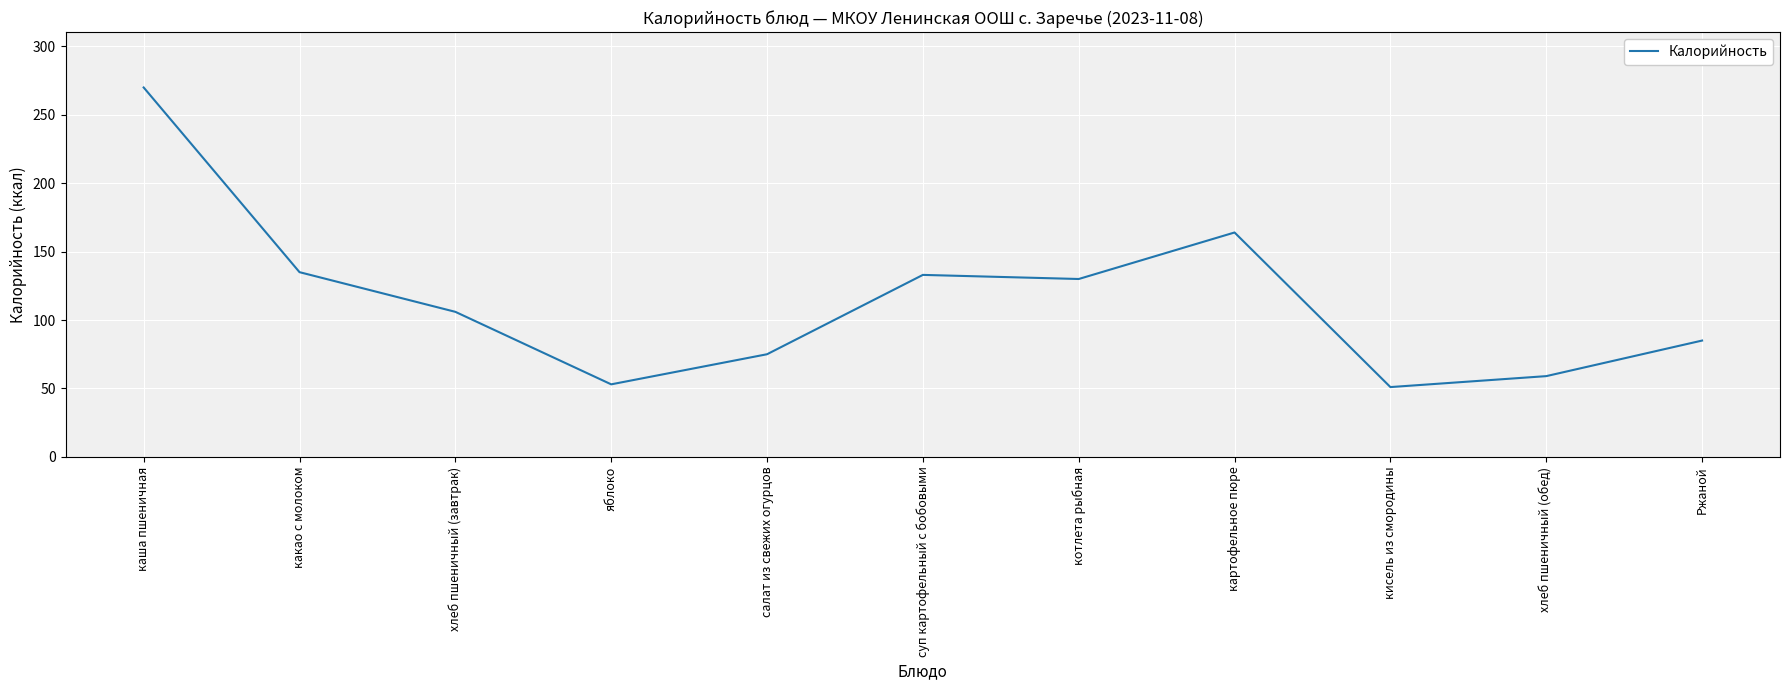

What is the difference between the maximum and minimum values?

219